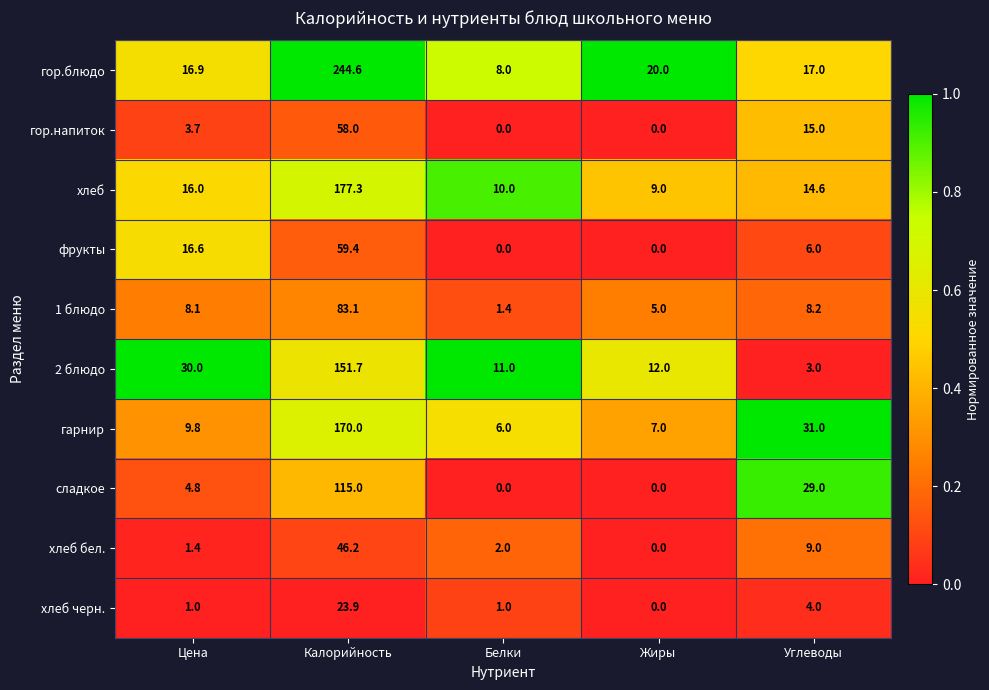

At which label does гарнир first exceed 9?

Цена